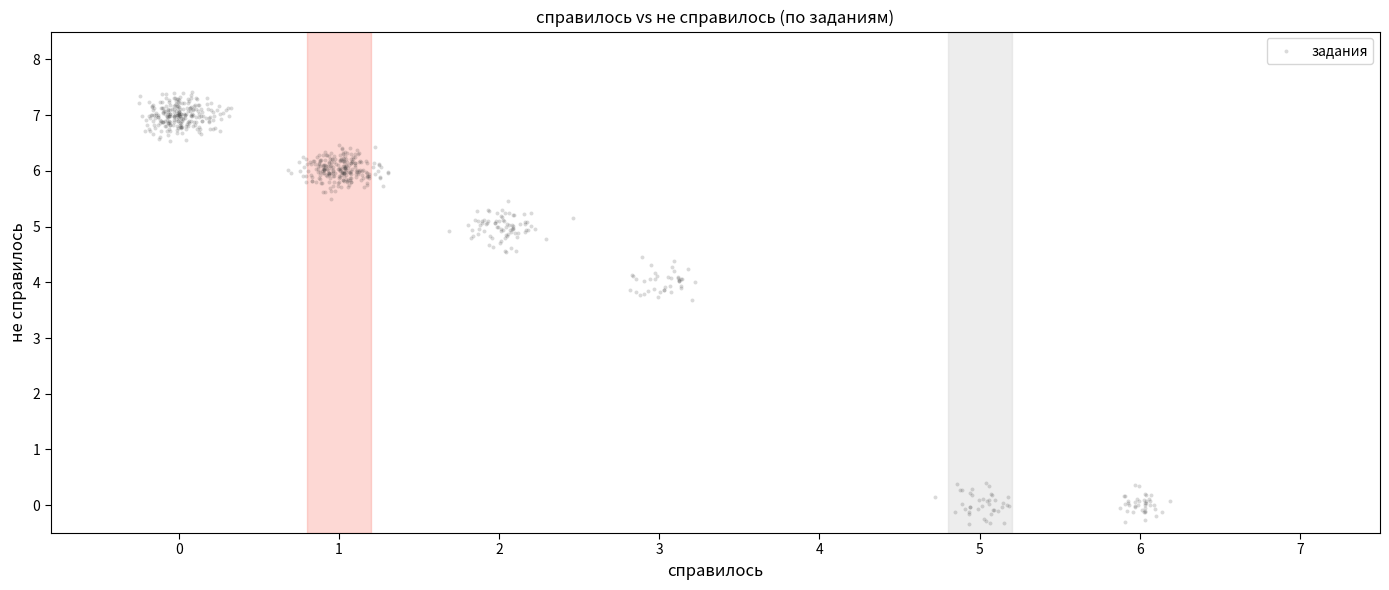

What is the range of X values (max minus min)?

6.4